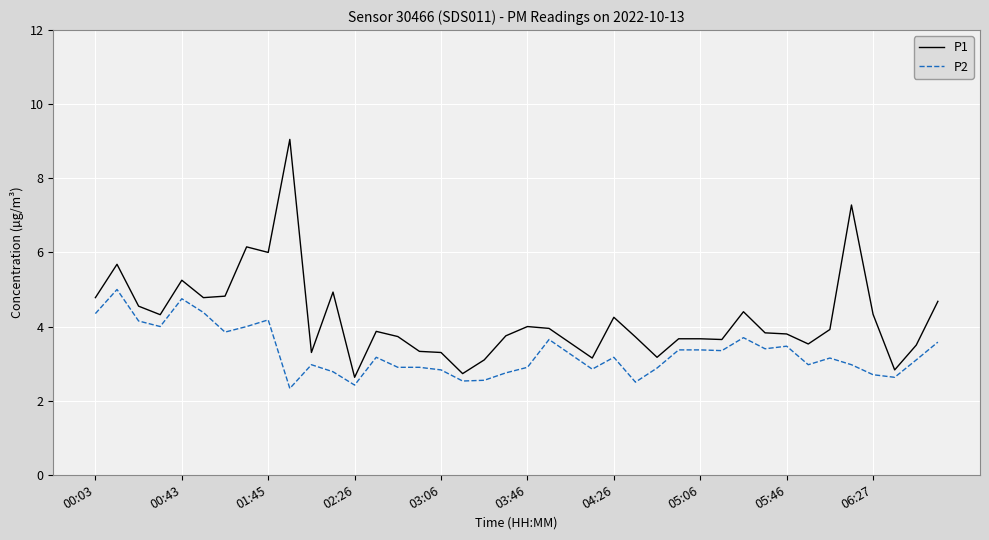

Which series has the largest total across all categories?

P1